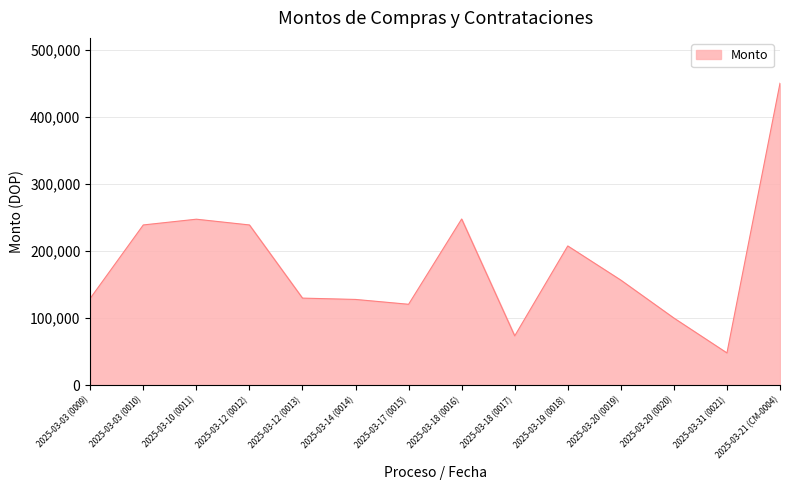

The value at 2025-03-10 (0011) is 405852.1. True or false?

False